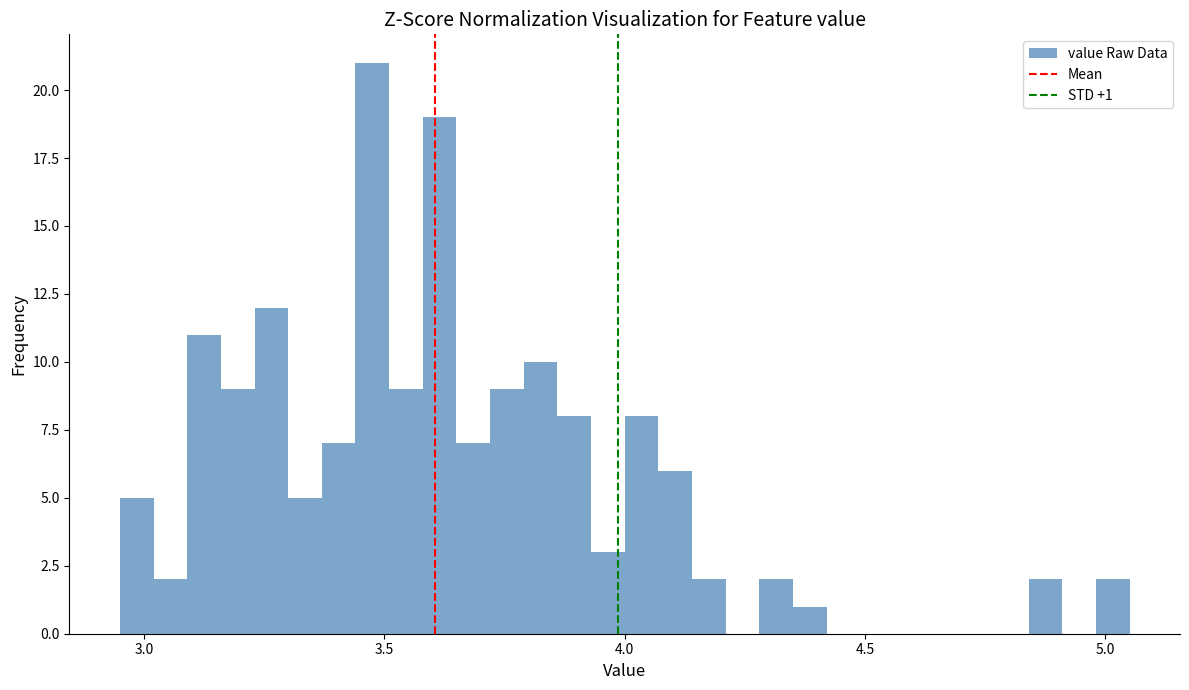

Read against the x-axis, roughly where is the centre of the tallest bar?

3.50